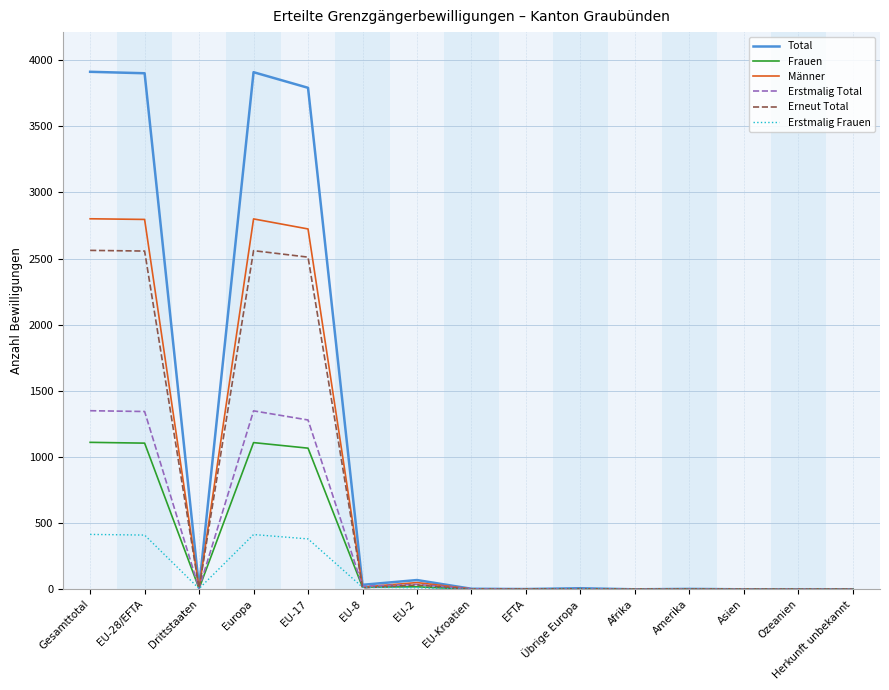

Rank the series by their maximum value, from highest to lowest.

Total, Männer, Erneut Total, Erstmalig Total, Frauen, Erstmalig Frauen